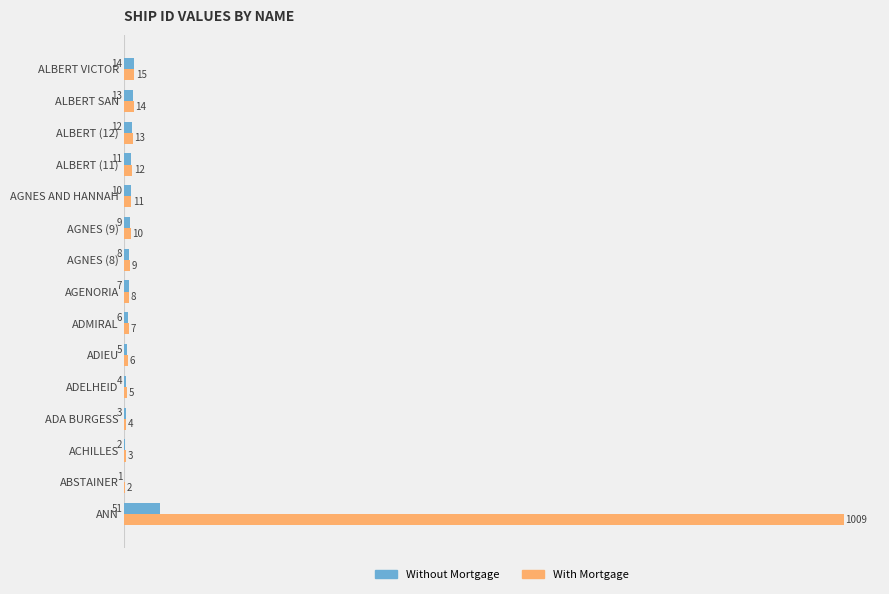

What is the sum of all With Mortgage values?

1128